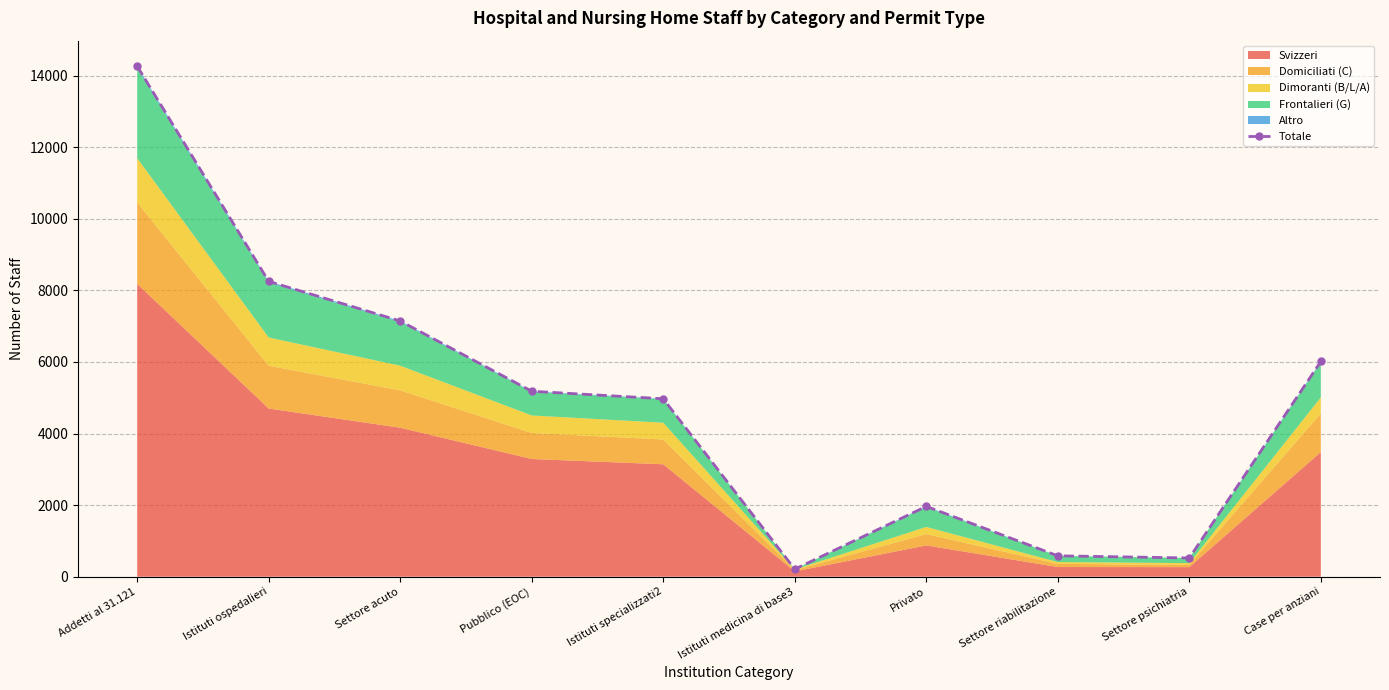

Reading left to right, extract all data points from this chart.

Addetti al 31.121=14264	Istituti ospedalieri=8251	Settore acuto=7145	Pubblico (EOC)=5181	Istituti specializzati2=4971	Istituti medicina di base3=210	Privato=1964	Settore riabilitazione=583	Settore psichiatria=523	Case per anziani=6013